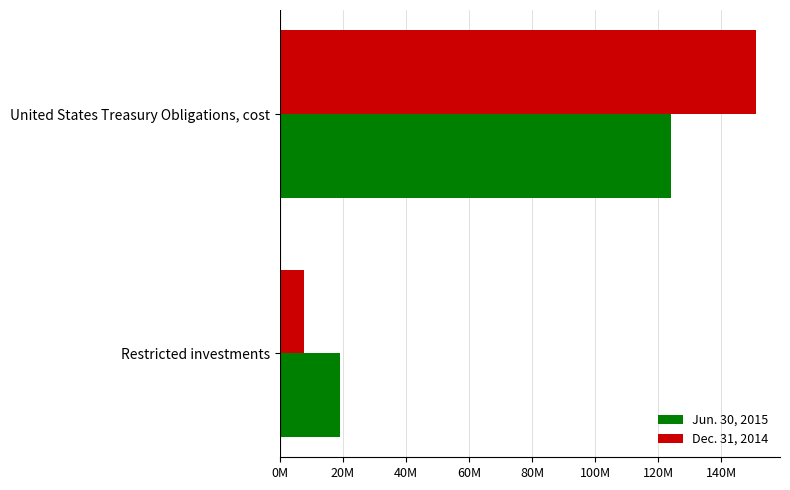

Reading left to right, extract all data points from this chart.

Jun. 30, 2015: 19167740	123998888
Dec. 31, 2014: 7637300	150997882